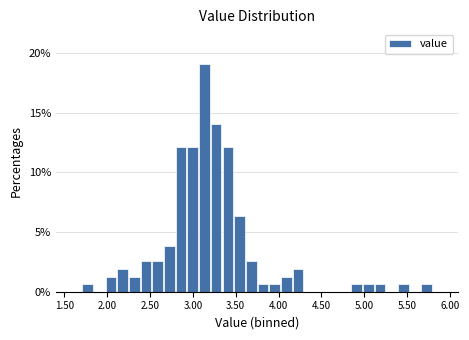

Read against the x-axis, roughly where is the centre of the tallest bar?

3.15